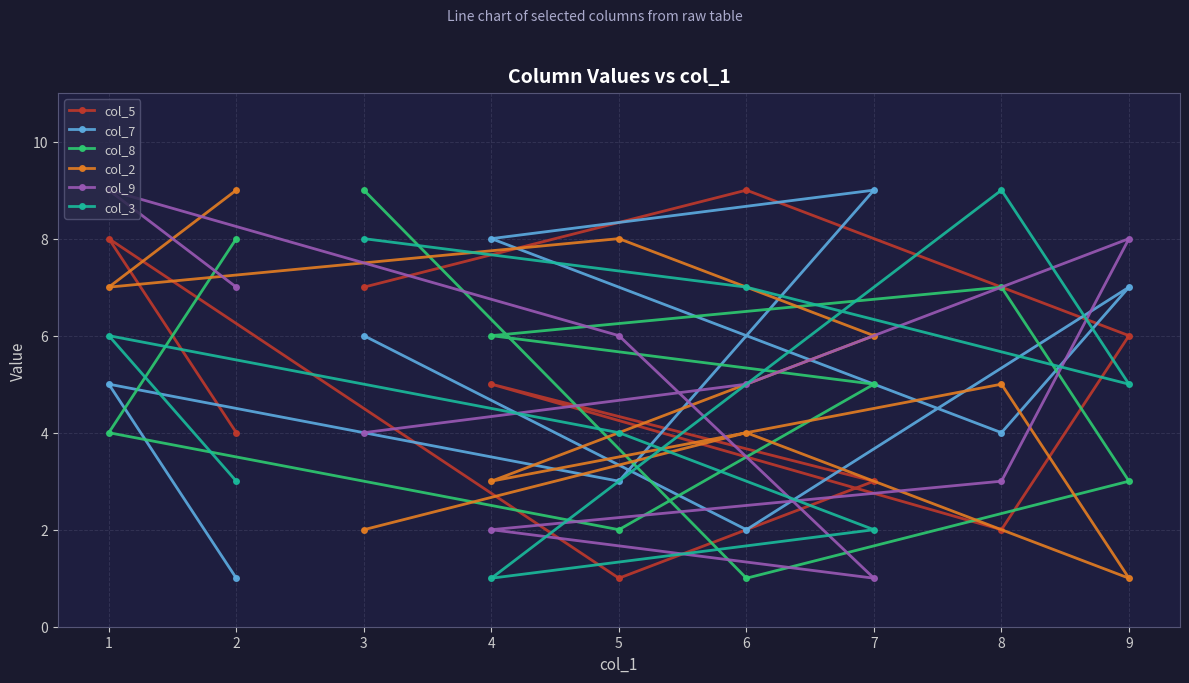

Which series has the largest range (max minus min)?

col_5